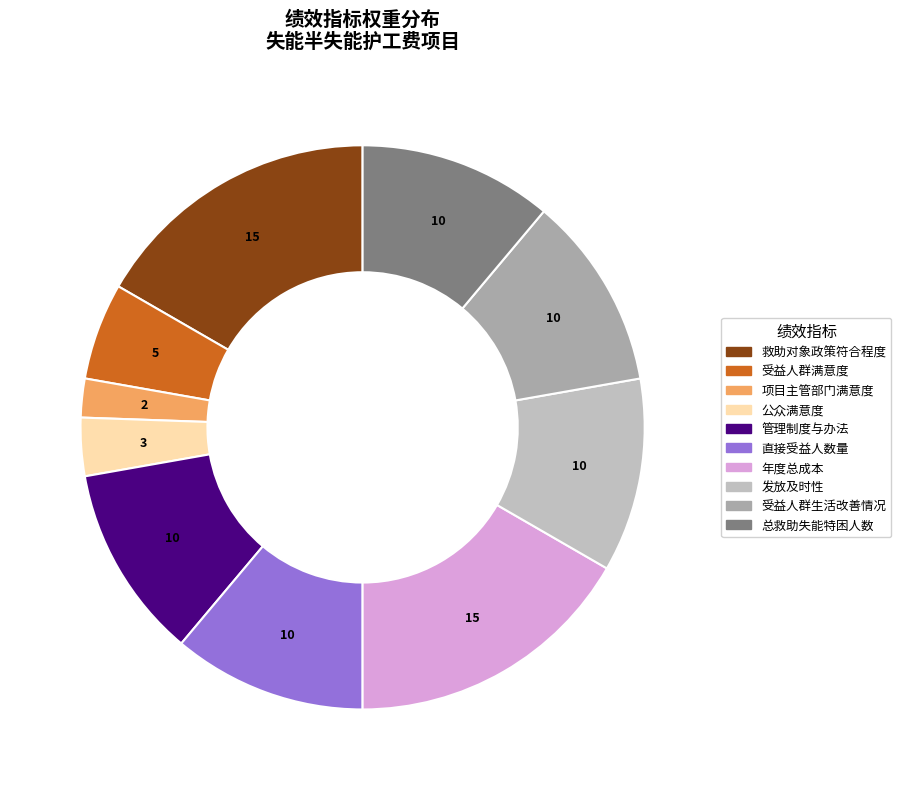

Does any single category account for the majority?

No